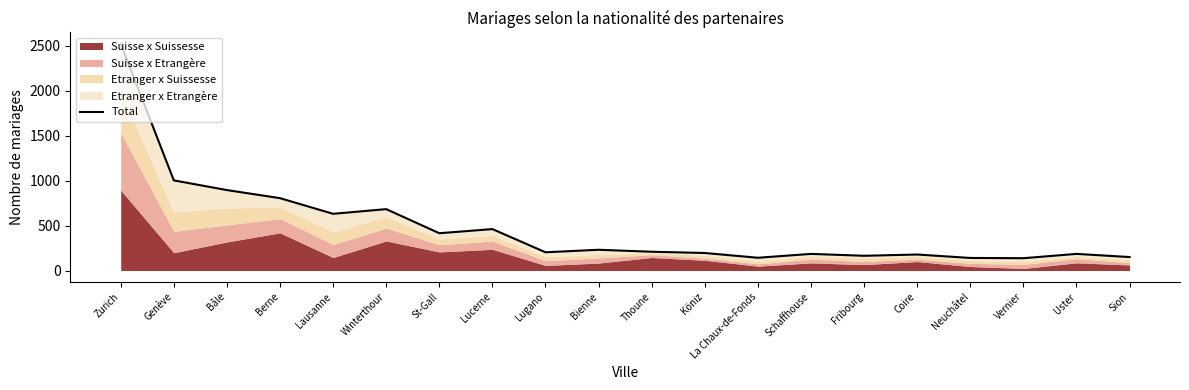

List the labels in order of value, largest first.

Zurich, Genève, Bâle, Berne, Winterthour, Lausanne, Lucerne, St-Gall, Bienne, Thoune, Lugano, Köniz, Schaffhouse, Uster, Coire, Fribourg, Sion, La Chaux-de-Fonds, Neuchâtel, Vernier